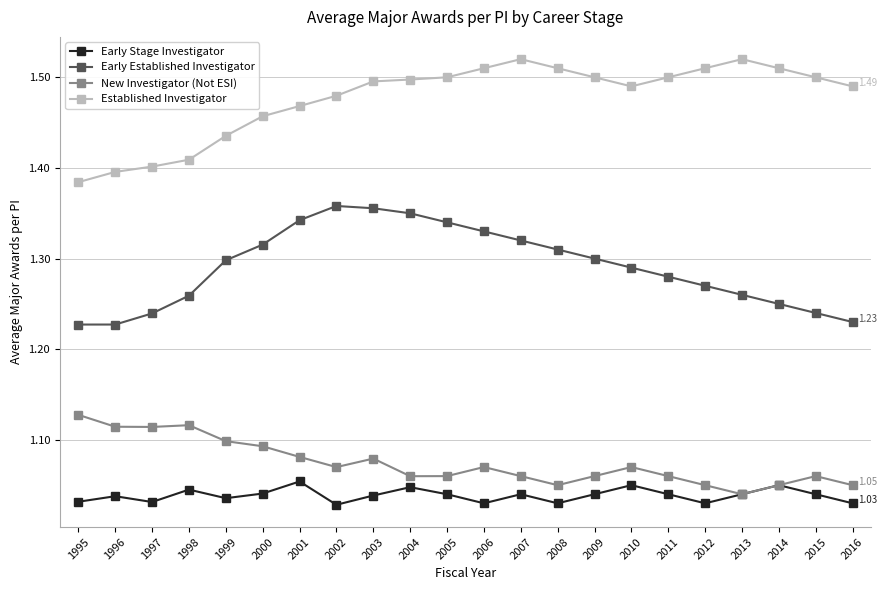

True or false: New Investigator (Not ESI) and Established Investigator intersect in this chart.

False